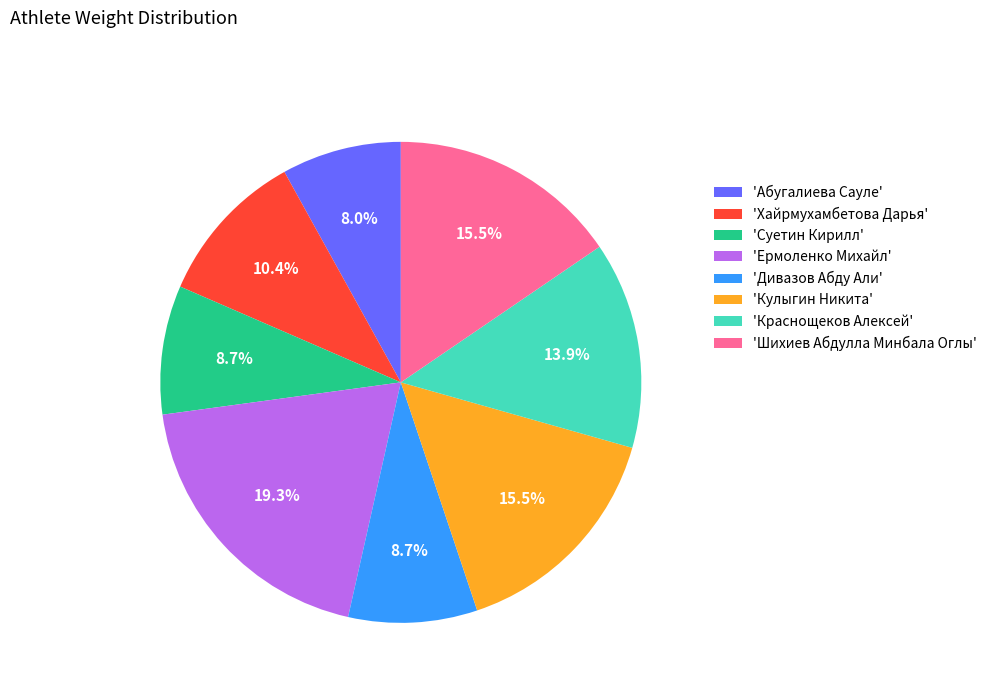

Count the number of slices in the pie.

8